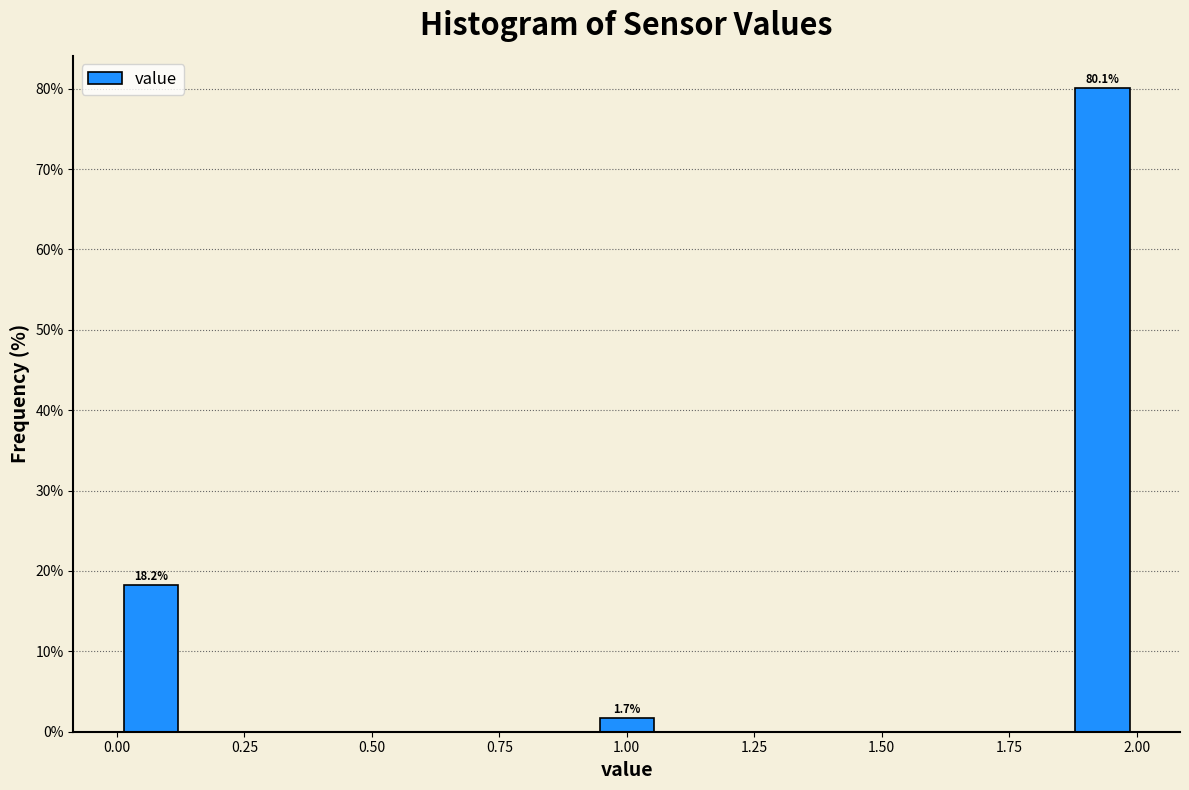

Read against the x-axis, roughly where is the centre of the tallest bar?

1.95